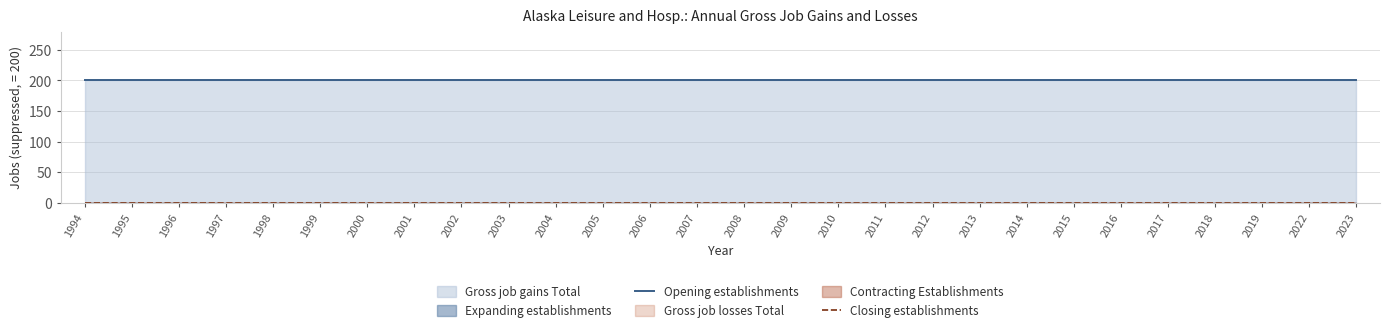

True or false: Opening establishments has more than 0 interior local peaks.

False